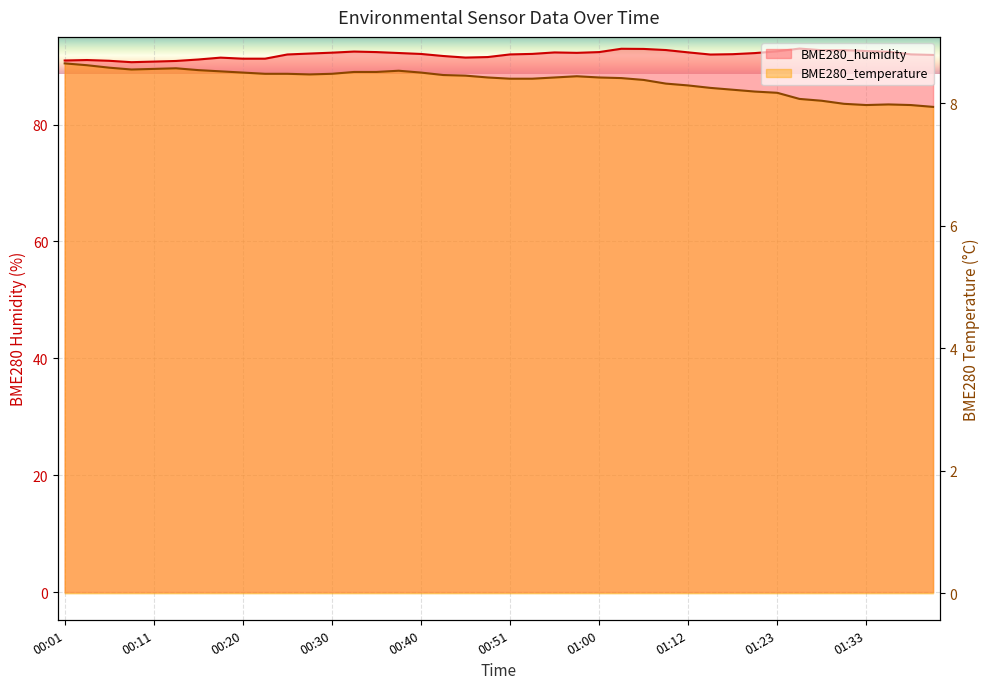

What is the difference between the maximum and minimum values in the BME280_temperature series?

0.7